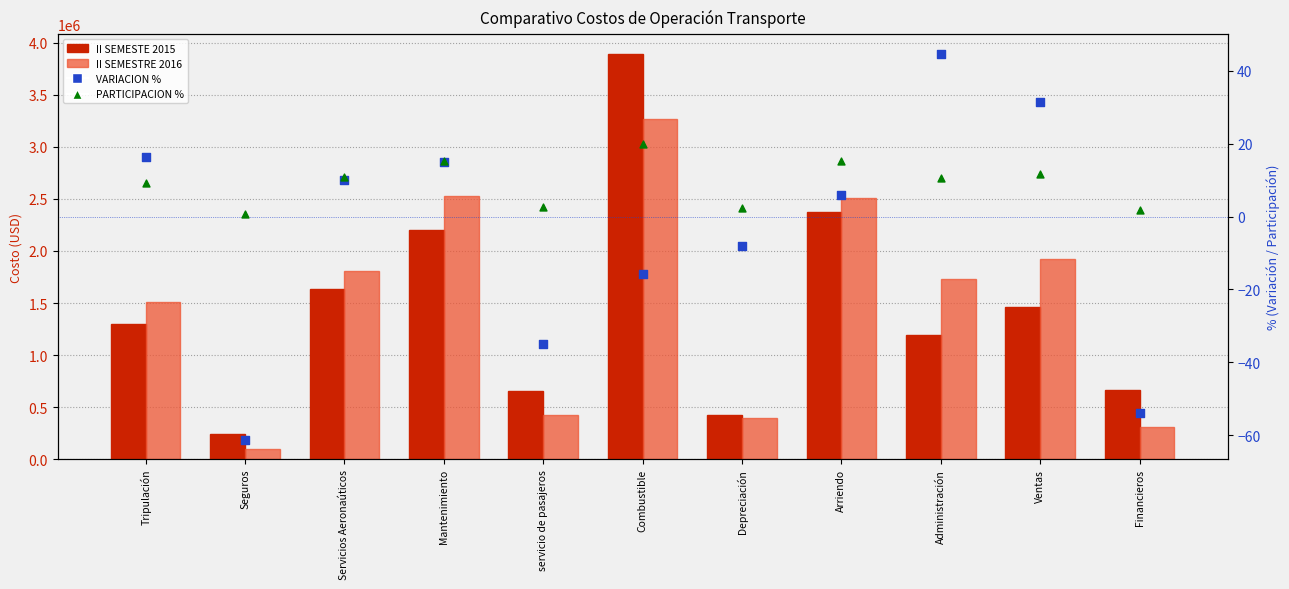

At which category is the sum across all series the highest?

Combustible